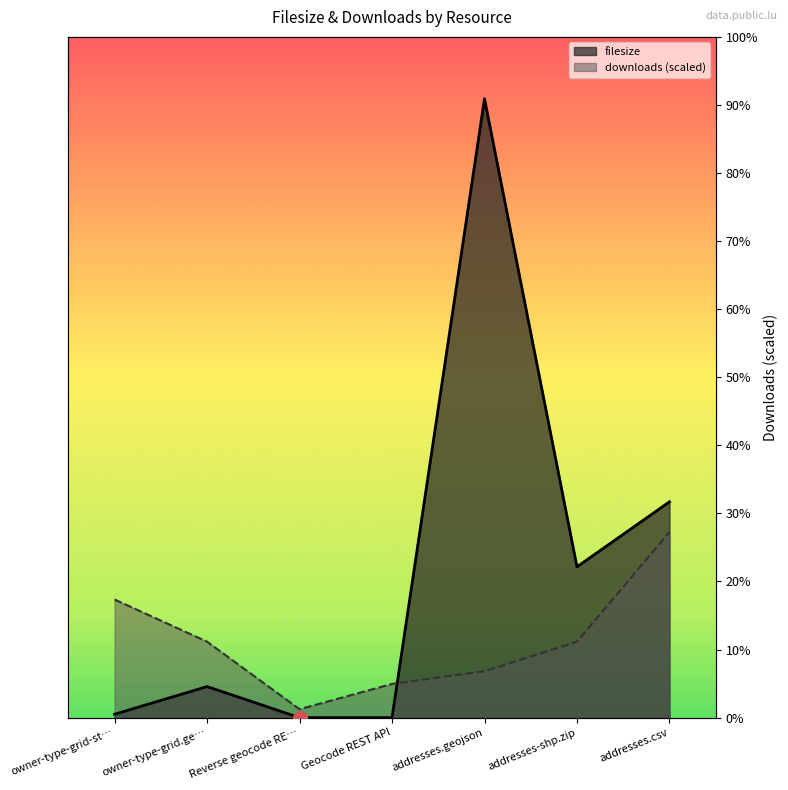

In downloads, how many points are lower than both neighbors (excluding endpoints)?

1